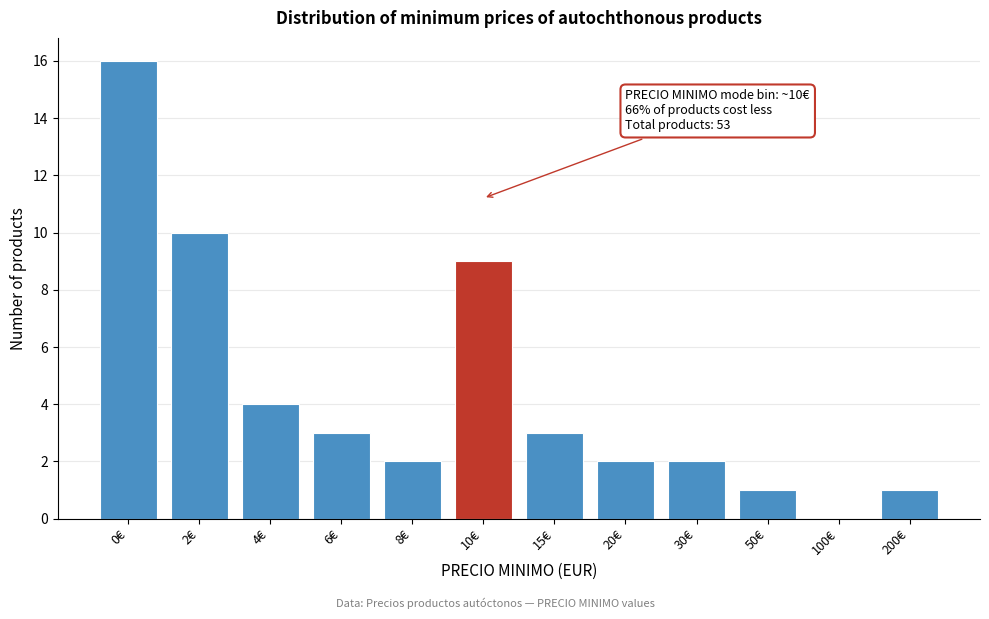

Reading left to right, list all the values displayed in this chart.

0€=16	2€=10	4€=4	6€=3	8€=2	10€=9	15€=3	20€=2	30€=2	50€=1	100€=0	200€=1